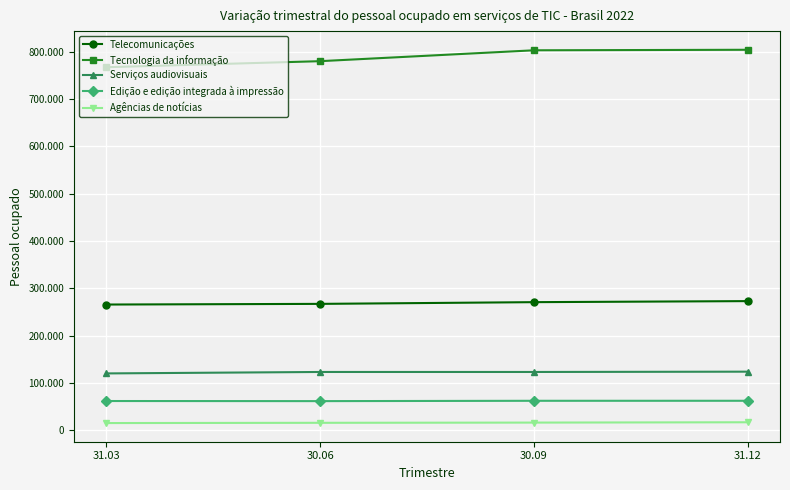

At which label does Agências de notícias first exceed 16396?

31.12